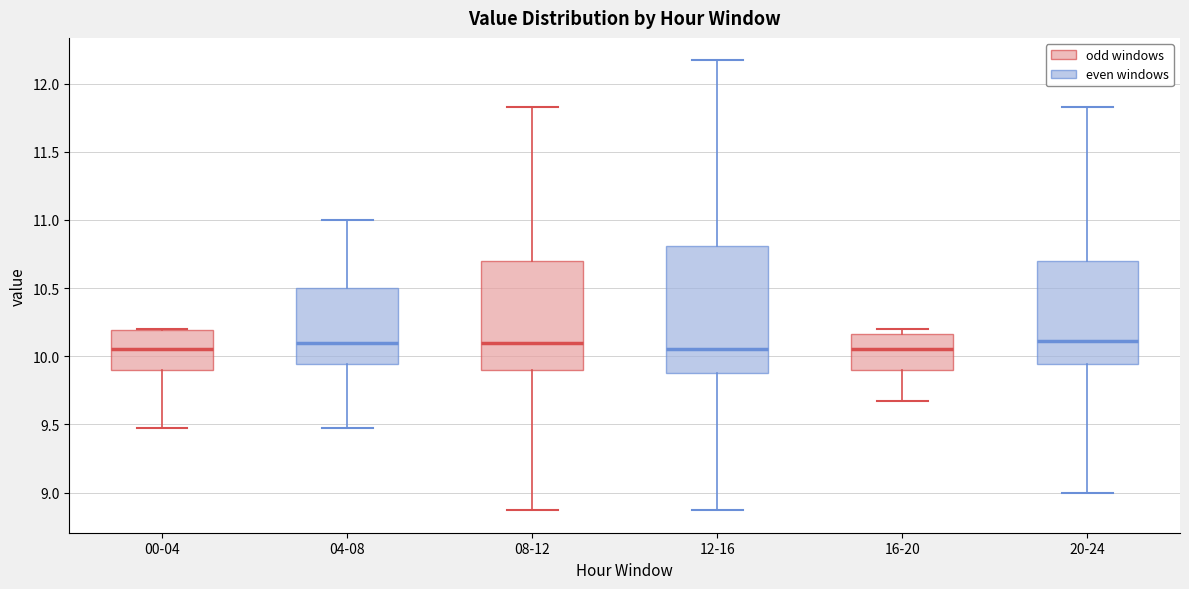

Reading left to right, transcribe this box plot: for each box, give where its median line is, the range the box spans, and where its two whiskers end, as read against the y-axis. The values are not printed on the chart, so give them approximately, as read against the axis.

00-04: median 10.05, box 9.90 to 10.20, whiskers 9.45 to 10.20
04-08: median 10.10, box 9.95 to 10.50, whiskers 9.45 to 11.00
08-12: median 10.10, box 9.90 to 10.70, whiskers 8.85 to 11.85
12-16: median 10.05, box 9.90 to 10.80, whiskers 8.85 to 12.15
16-20: median 10.05, box 9.90 to 10.15, whiskers 9.65 to 10.20
20-24: median 10.10, box 9.95 to 10.70, whiskers 9.00 to 11.85